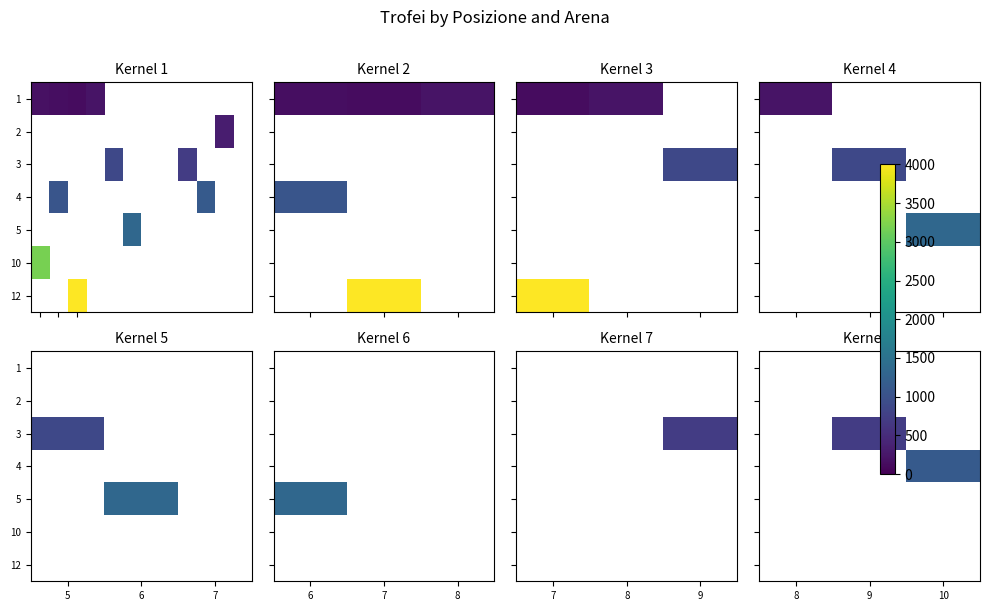

Count the number of categories in the chart.

3